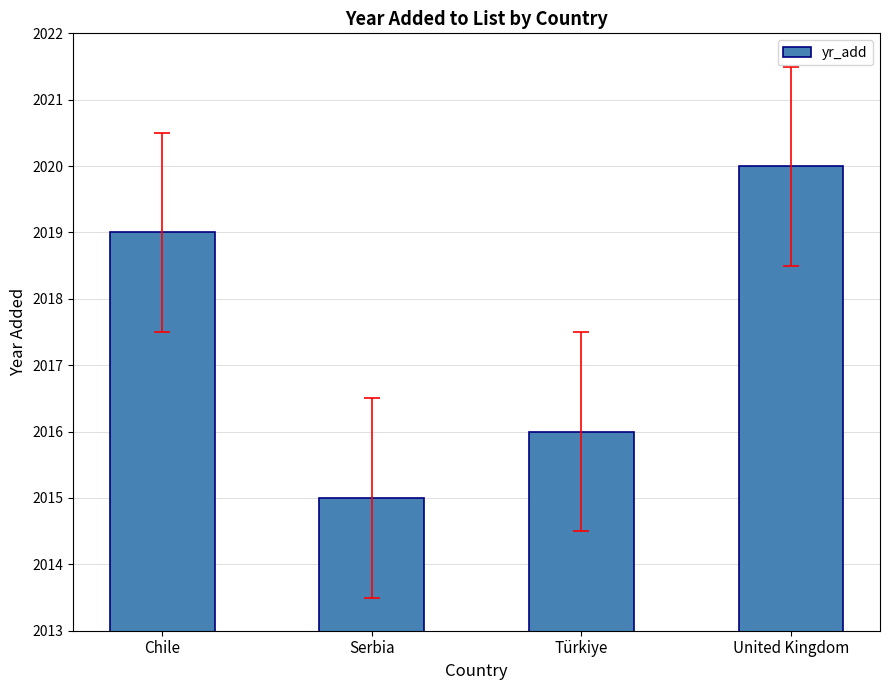

What is the change in value from Chile to Türkiye?

-3